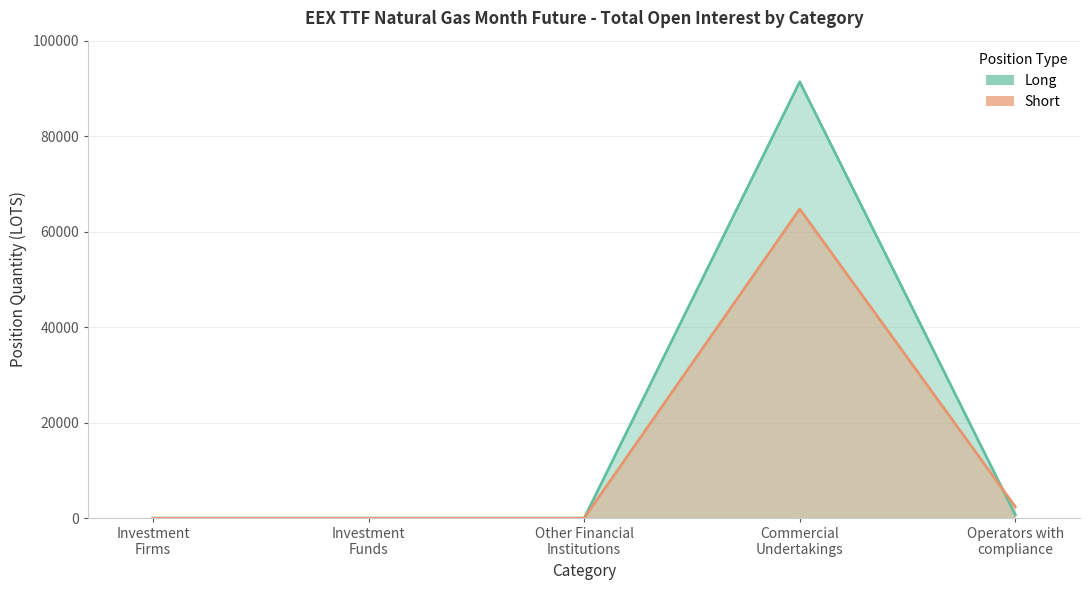

Which series has the largest total across all categories?

Long